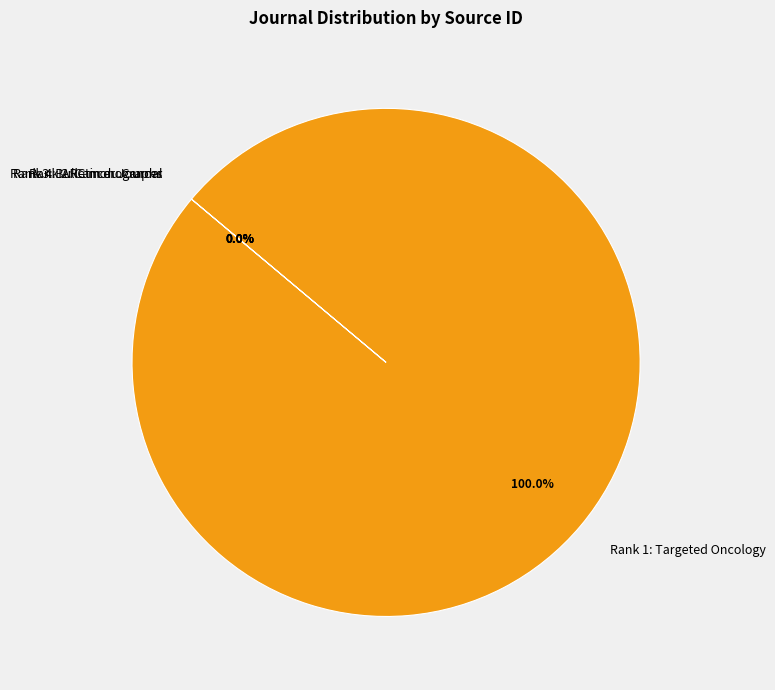

Which slice is the largest?

Rank 1: Targeted Oncology